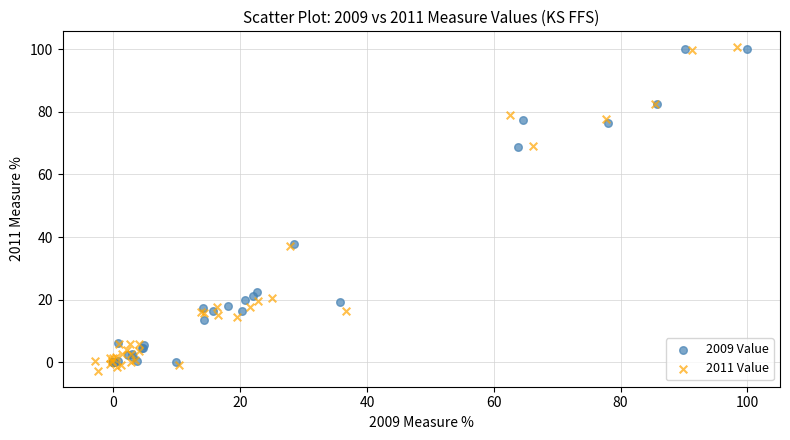

Which series has the widest spread of Y values?

2011 Value